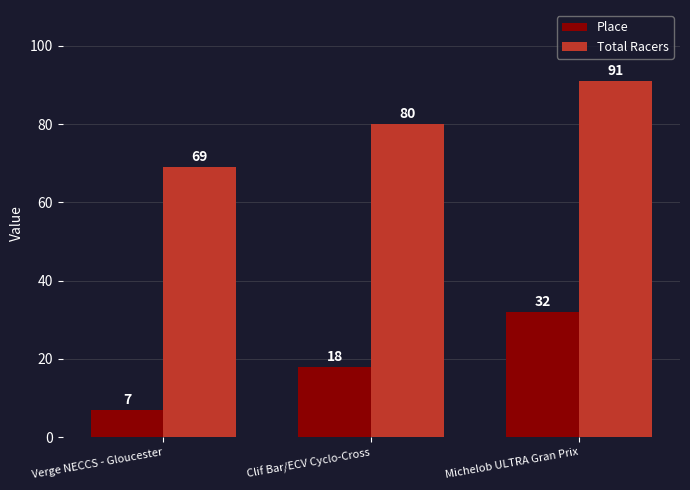

What position from the right is Michelob ULTRA Gran Prix?

1